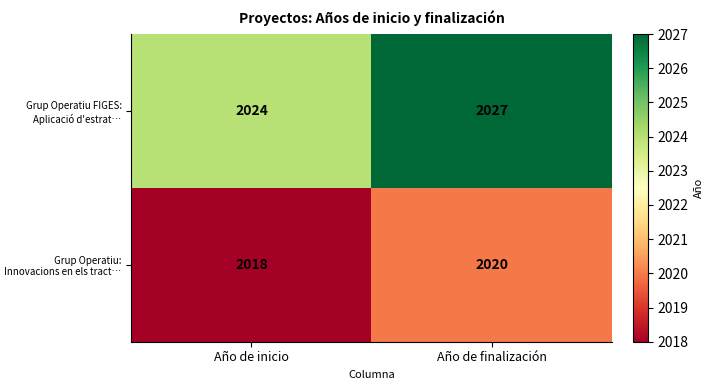

What is the maximum value shown in the chart?

2027